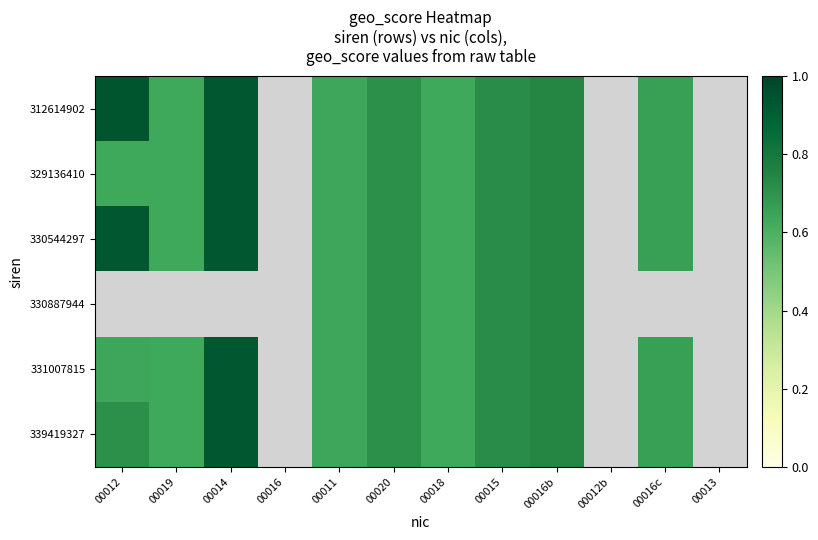

What is the maximum value shown in the chart?

0.9